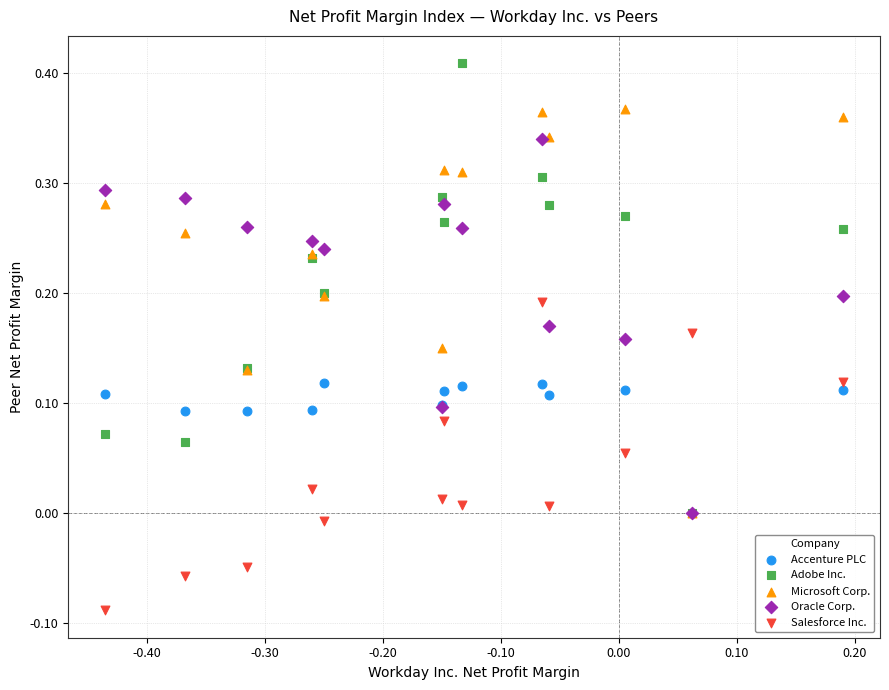

Which series reaches the minimum Y coordinate?

Salesforce Inc.